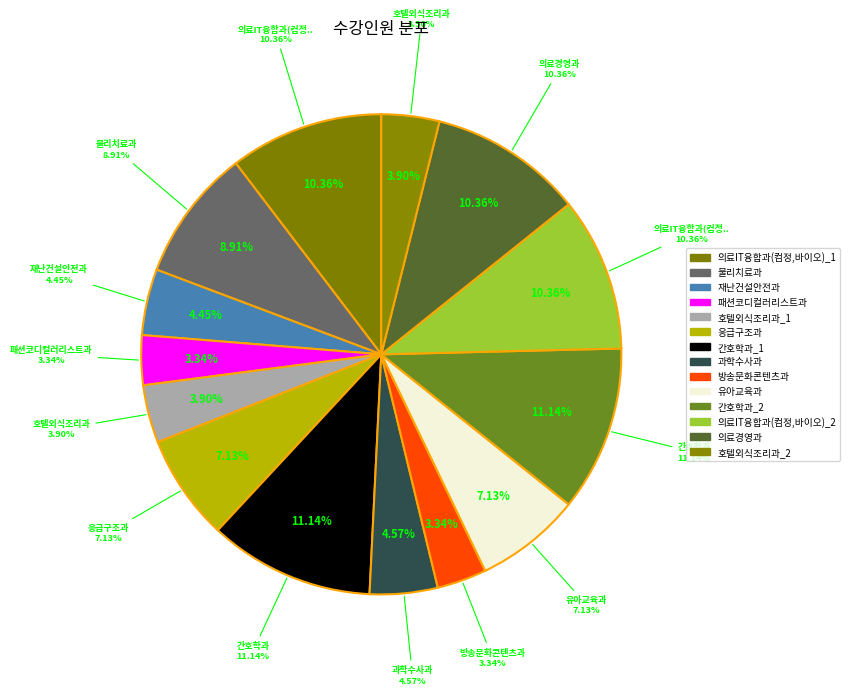

To the nearest percent, what is the difference between the largest and smallest slice percentages?

8%